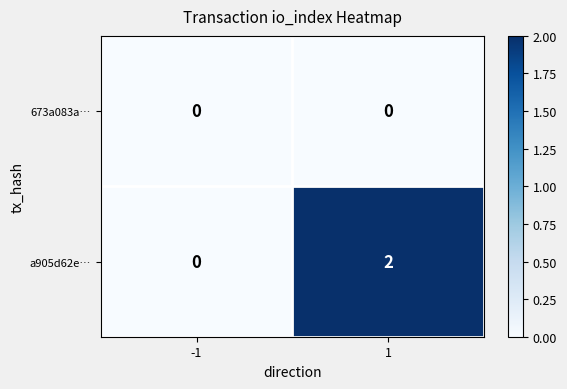

How many data points does each series have?

2